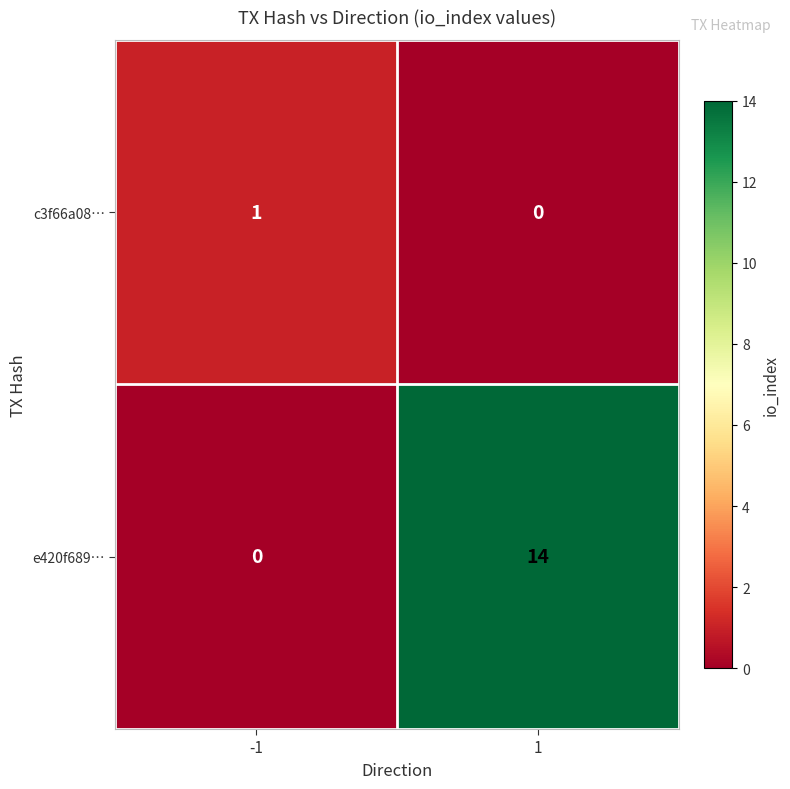

Which series has the largest range (max minus min)?

e420f689…